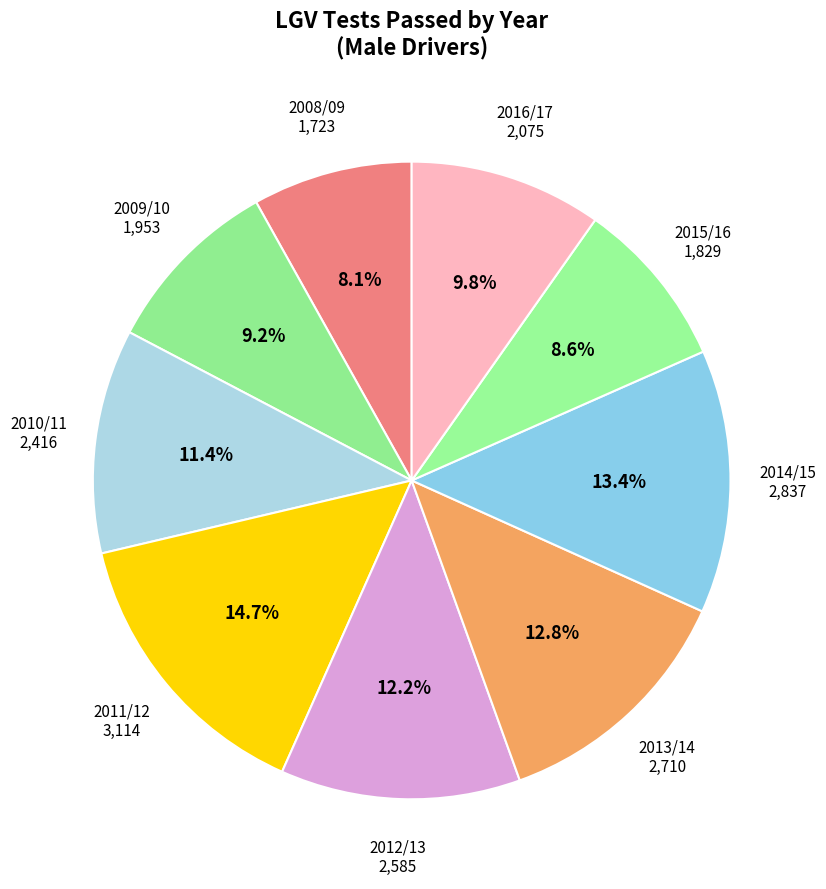

How many segments does this pie chart have?

9